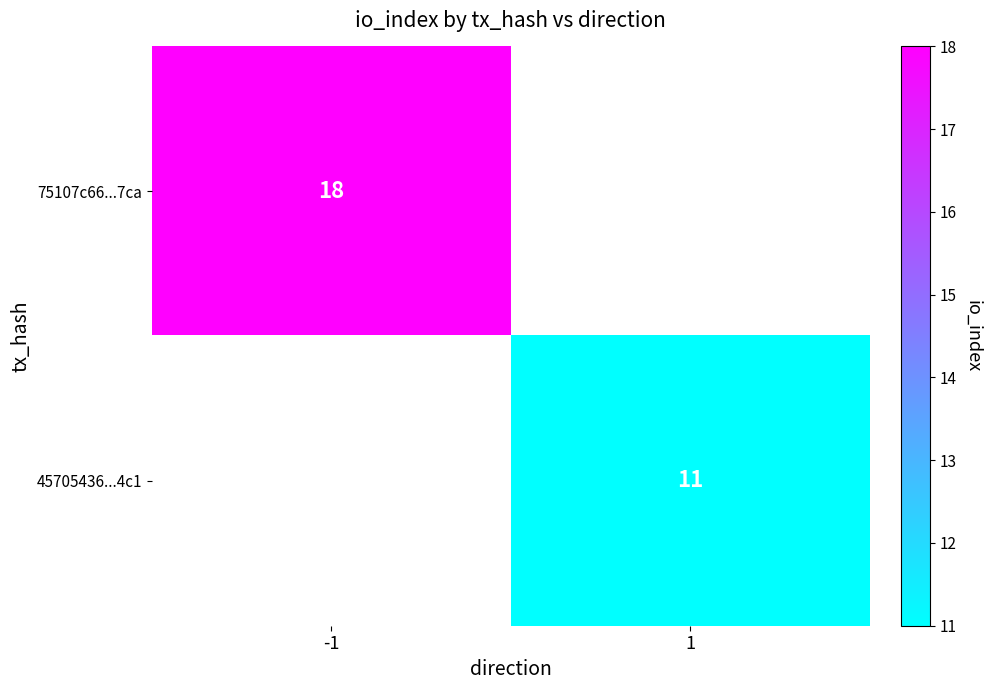

Is the value of 75107c66...7ca at -1 greater than the value of 45705436...4c1 at 1?

Yes